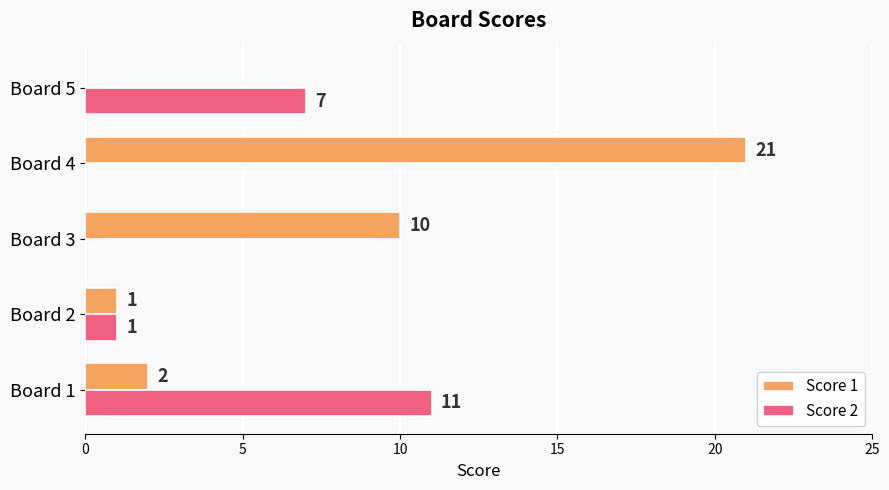

True or false: Score 1 has a value of 8 at Board 5.

False